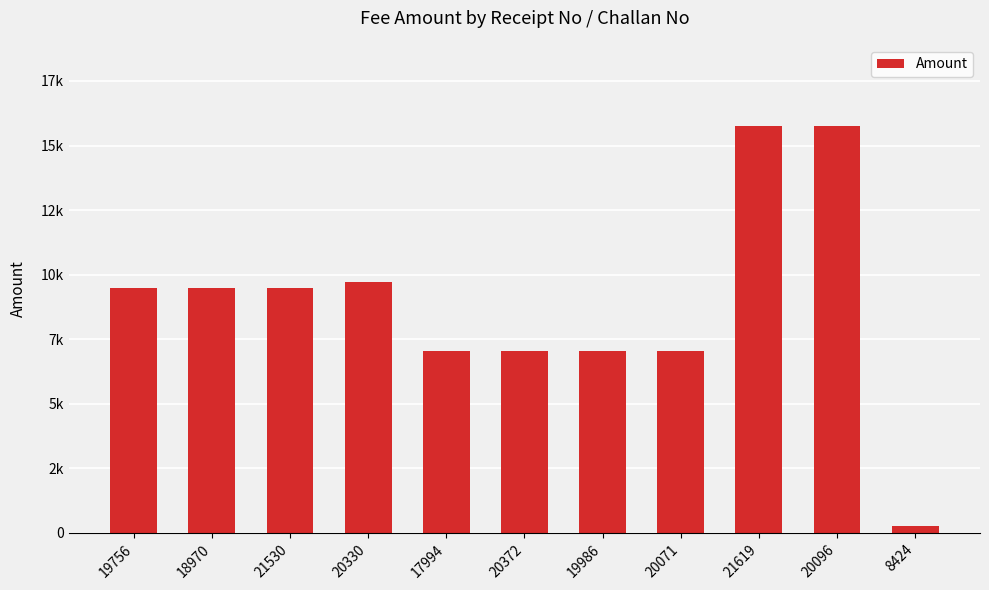

What position from the left is 21619?

9